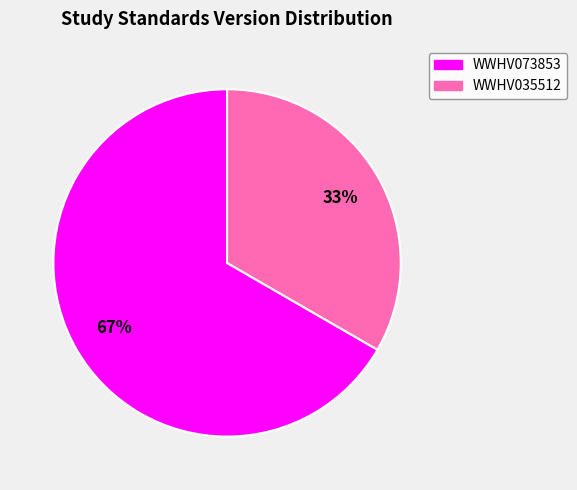

Count the number of slices in the pie.

2